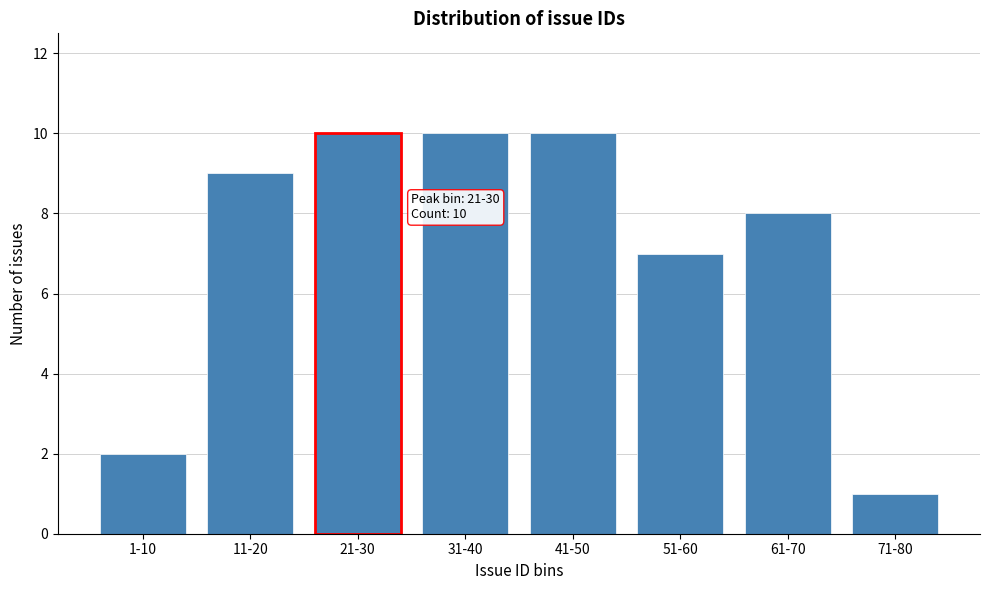

Reading left to right, extract all data points from this chart.

2	9	10	10	10	7	8	1